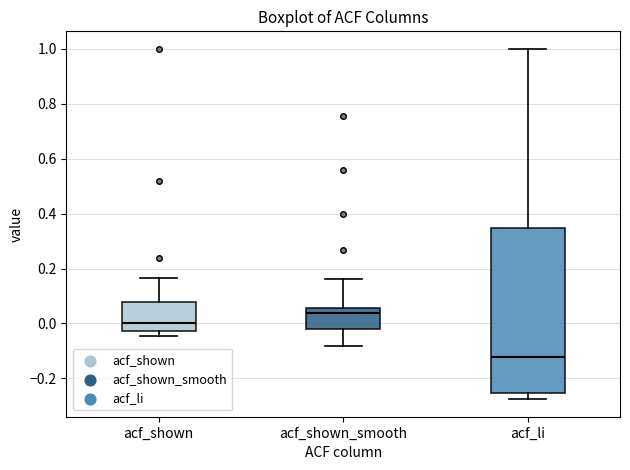

Where does the upper whisker of the box for acf_shown_smooth end on the y-axis? The values are not printed on the chart, so give them approximately, as read against the axis.

0.16